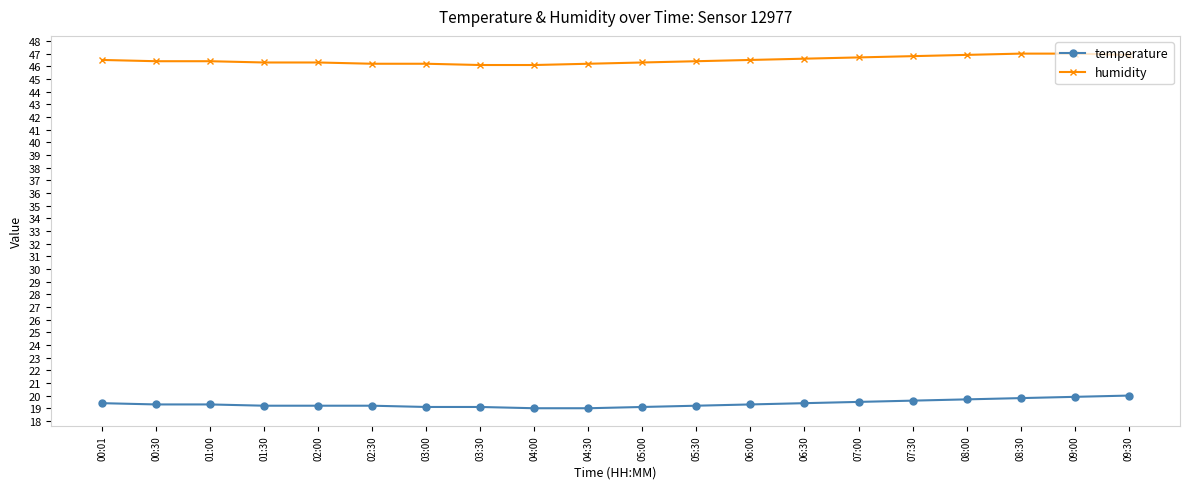

What is the total value across all series at 06:00?

65.8